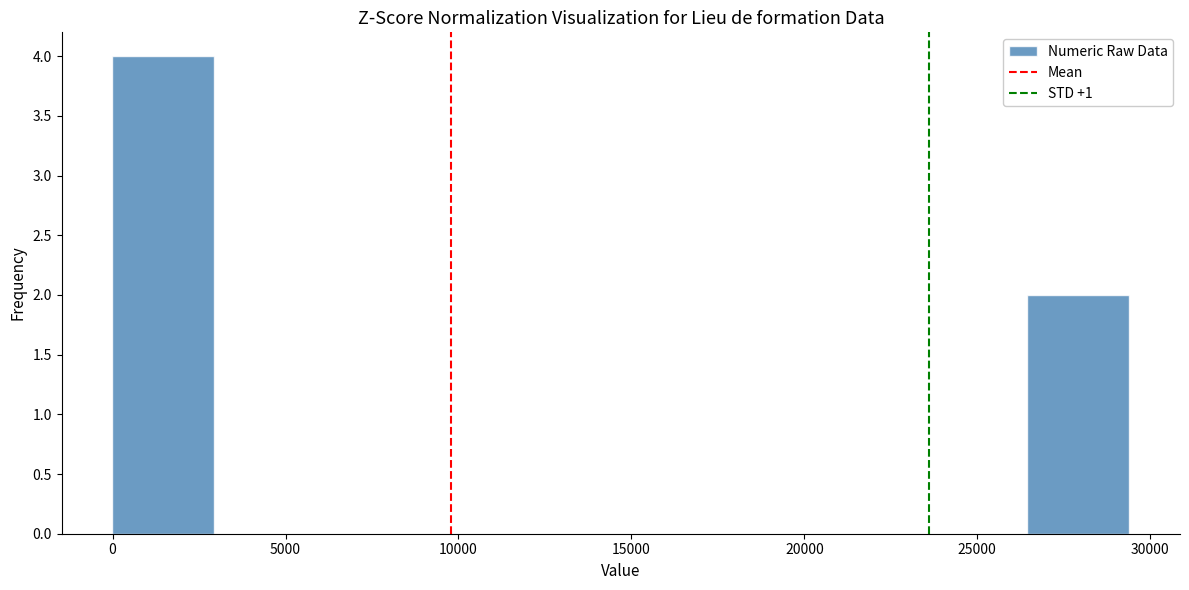

Reading left to right, list every bar in this chart as the range it spans on the x-axis followed by its height. Neither the bar edges nor the heights are printed on the chart, so give them approximately, as read against the axes.

0 to 3000: 4
3000 to 6000: 0
6000 to 9000: 0
9000 to 12000: 0
12000 to 14500: 0
14500 to 17500: 0
17500 to 20500: 0
20500 to 23500: 0
23500 to 26500: 0
26500 to 29500: 2